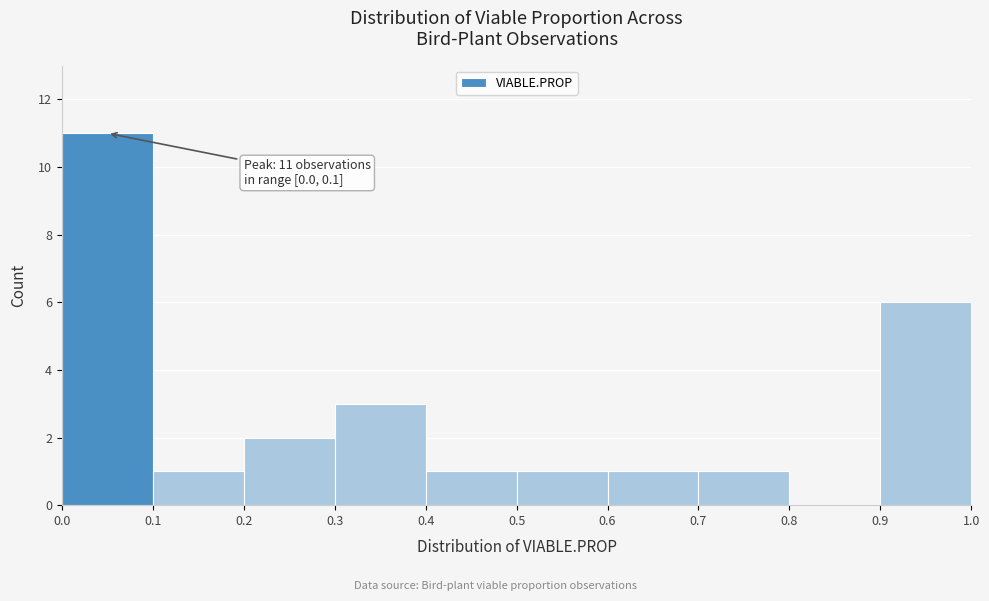

Over which range of the x-axis is the bar tallest?

0.0 to 0.1